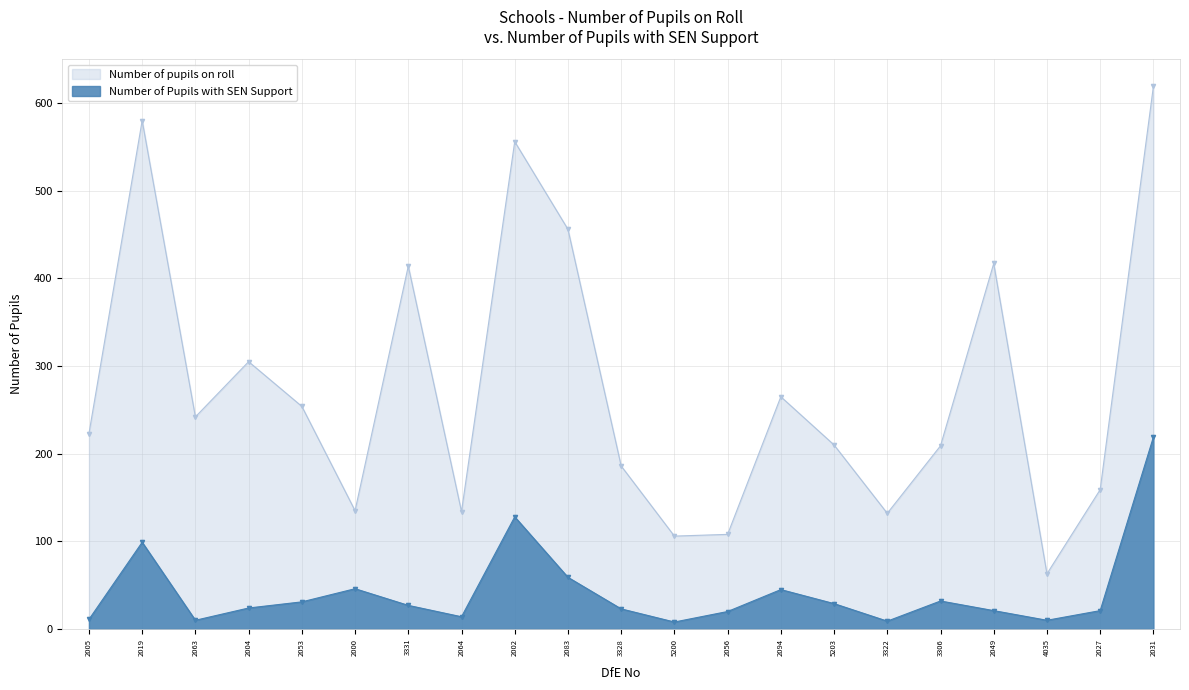

True or false: Number of pupils on roll and Number of Pupils with SEN Support cross at least once.

False